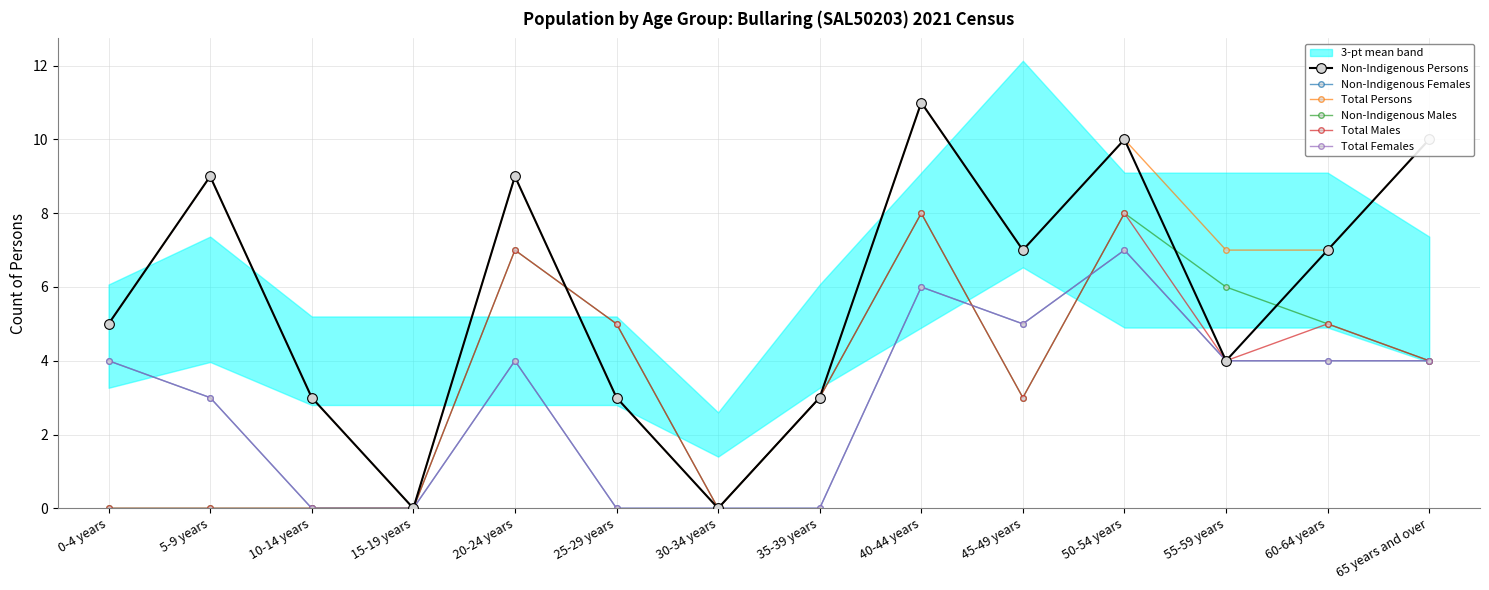

Reading left to right, transcribe all the data shown in this chart.

Non-Indigenous Persons: 5	9	3	0	9	3	0	3	11	7	10	4	7	10
Non-Indigenous Females: 4	3	0	0	4	0	0	0	6	5	7	4	4	4
Total Persons: 5	9	3	0	9	3	0	3	11	7	10	7	7	10
Non-Indigenous Males: 0	0	0	0	7	5	0	3	8	3	8	6	5	4
Total Males: 0	0	0	0	7	5	0	3	8	3	8	4	5	4
Total Females: 4	3	0	0	4	0	0	0	6	5	7	4	4	4